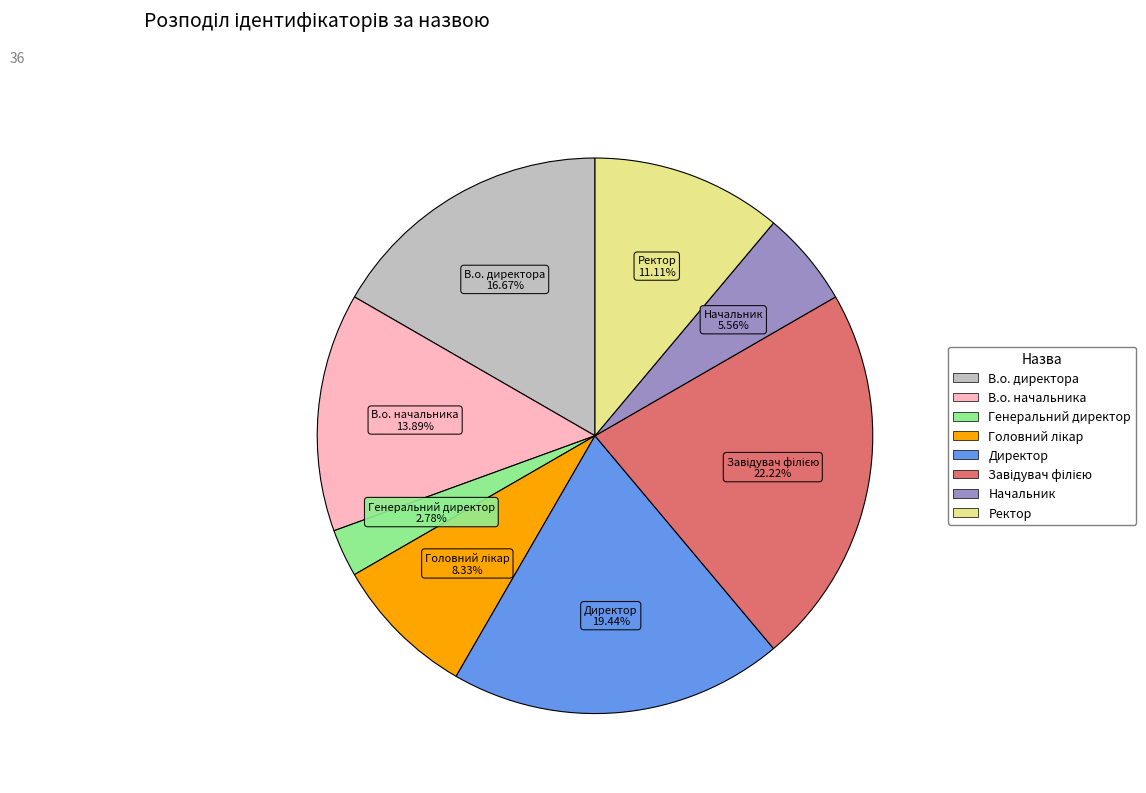

Which category has the smallest portion of the pie?

Генеральний директор